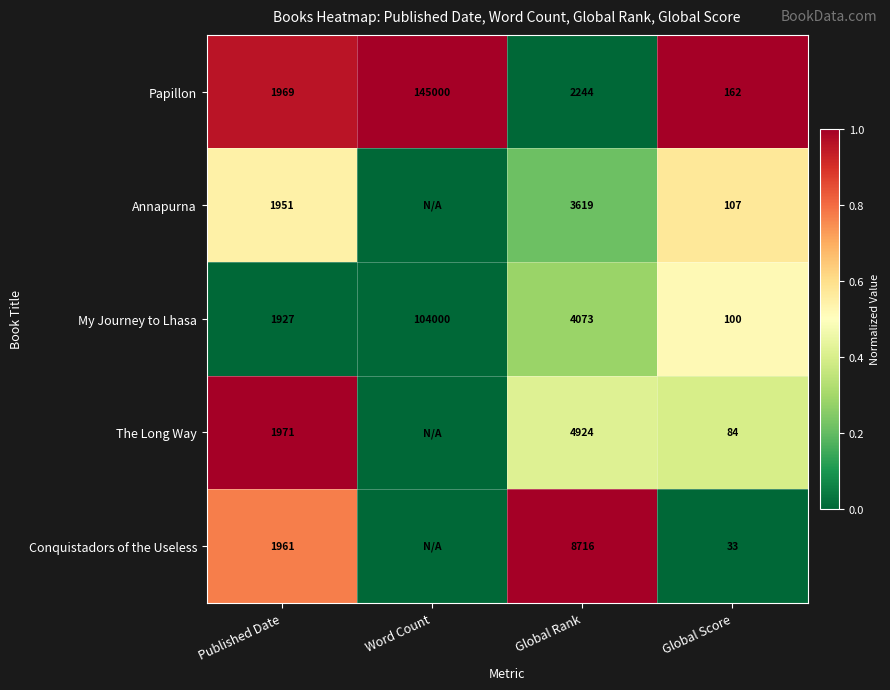

Which series changed the most between Published Date and Global Score?

Conquistadors of the Useless